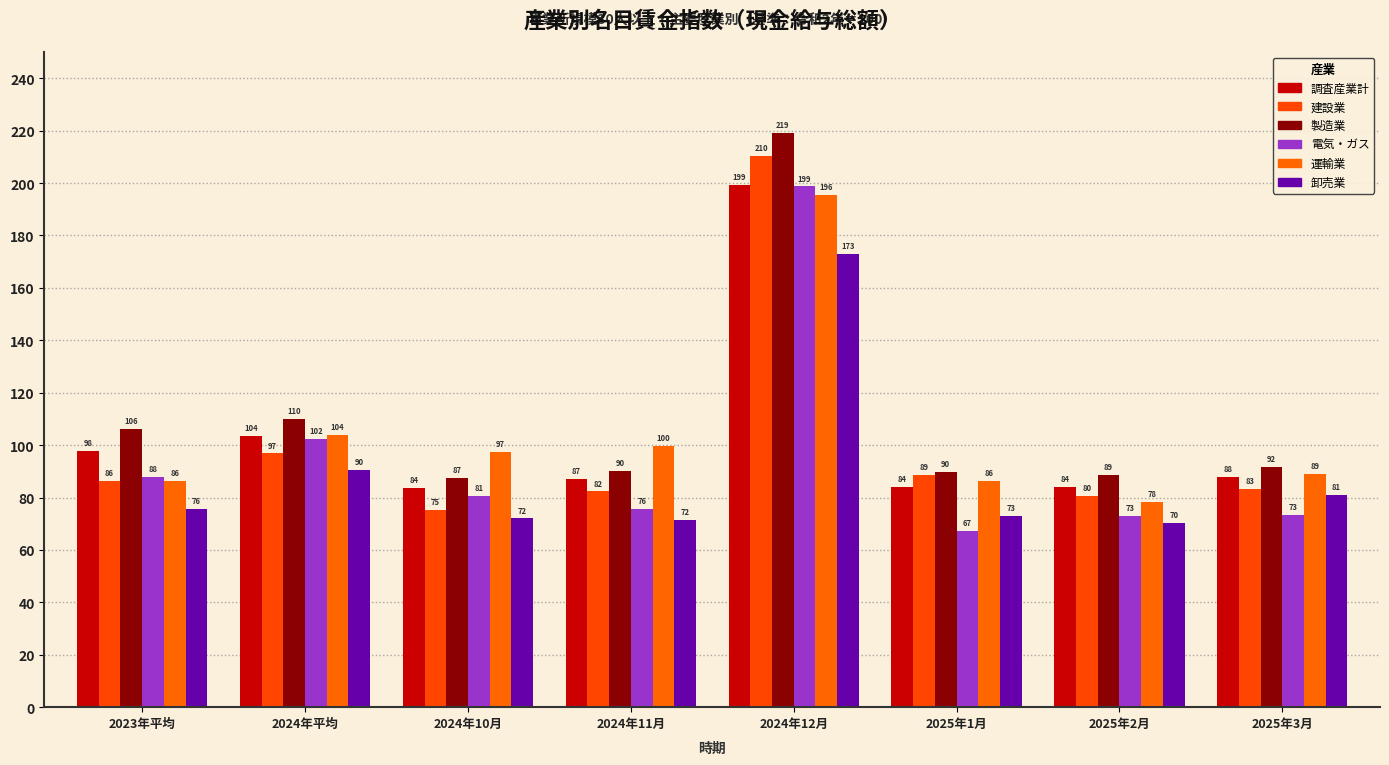

How many values in the 調査産業計 series are below 87?

3